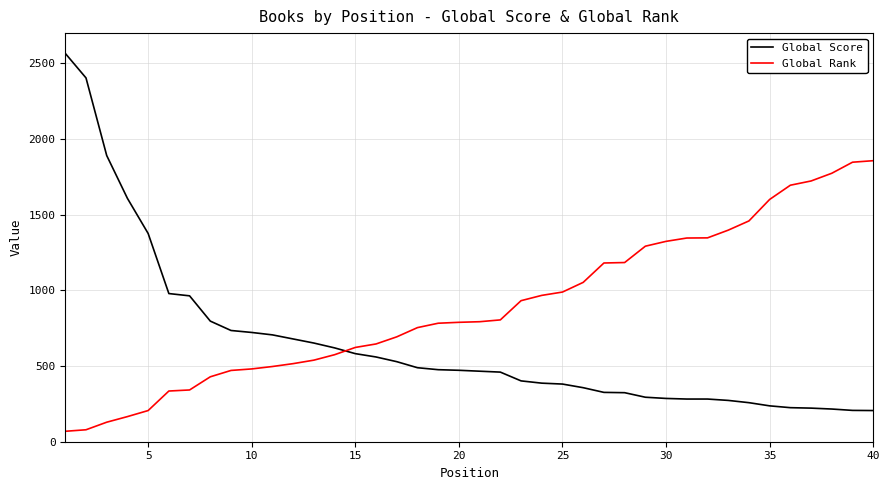

What is the difference between the maximum and second lowest values in the Global Score series?

2359